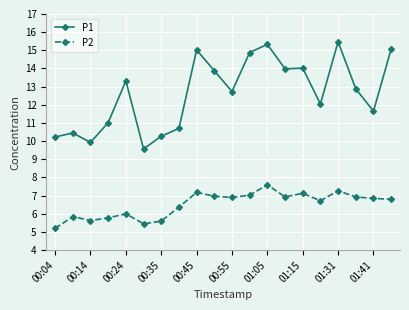

What is the smallest value displayed?

5.2